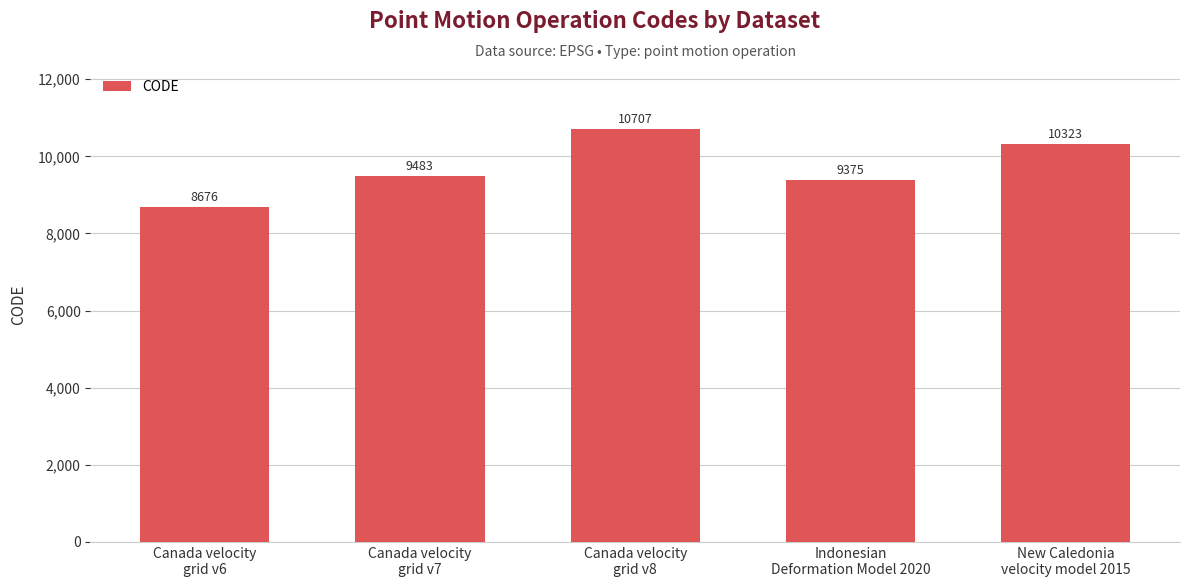

Are the bars horizontal?

No